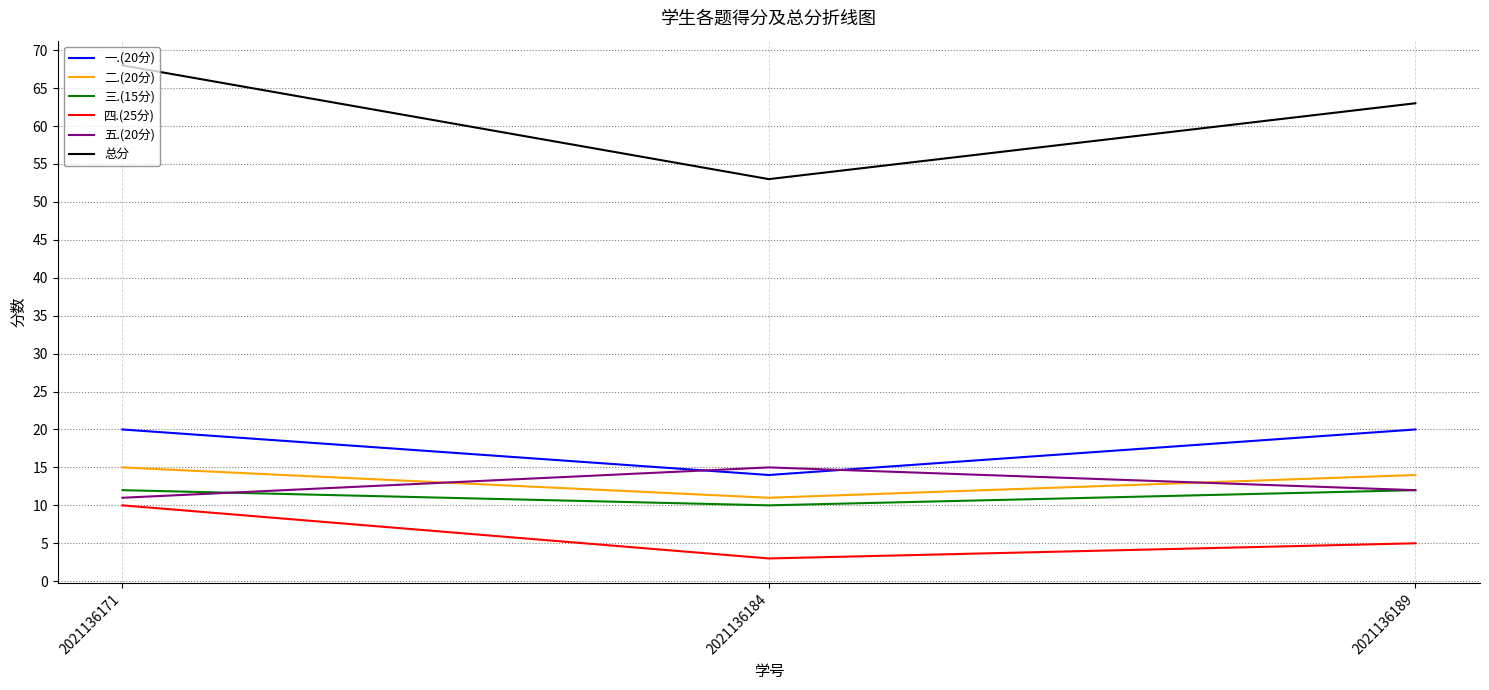

What is the average value of the 四.(25分) series?

6